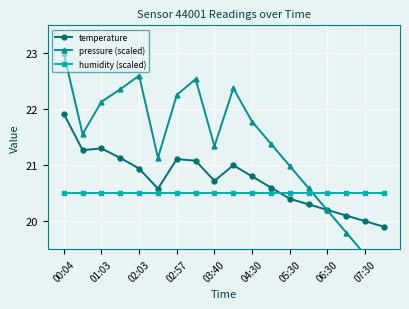

What is the minimum value for humidity (scaled)?

20.5